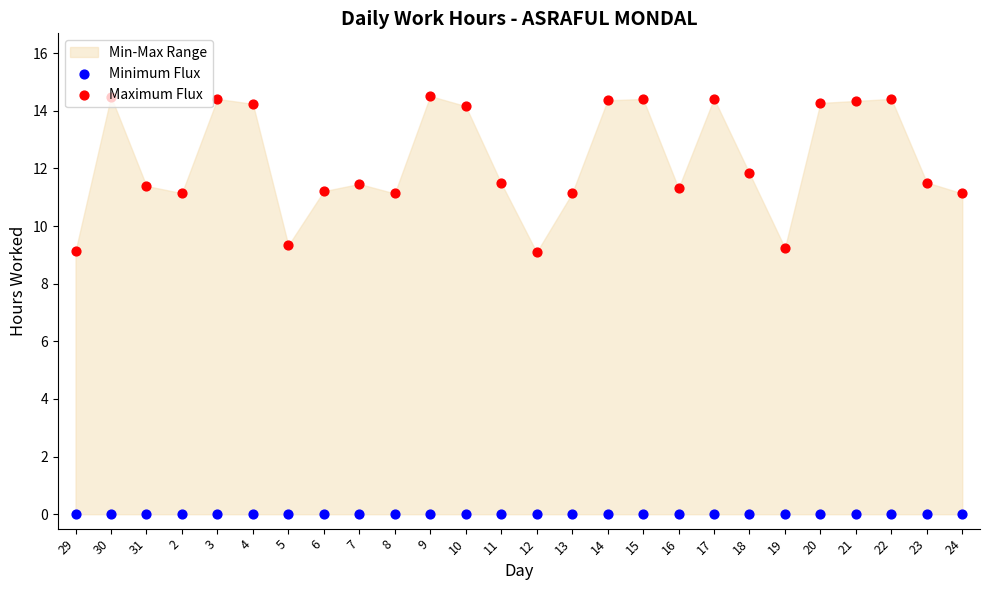

Which series reaches the maximum Y coordinate?

Maximum Flux